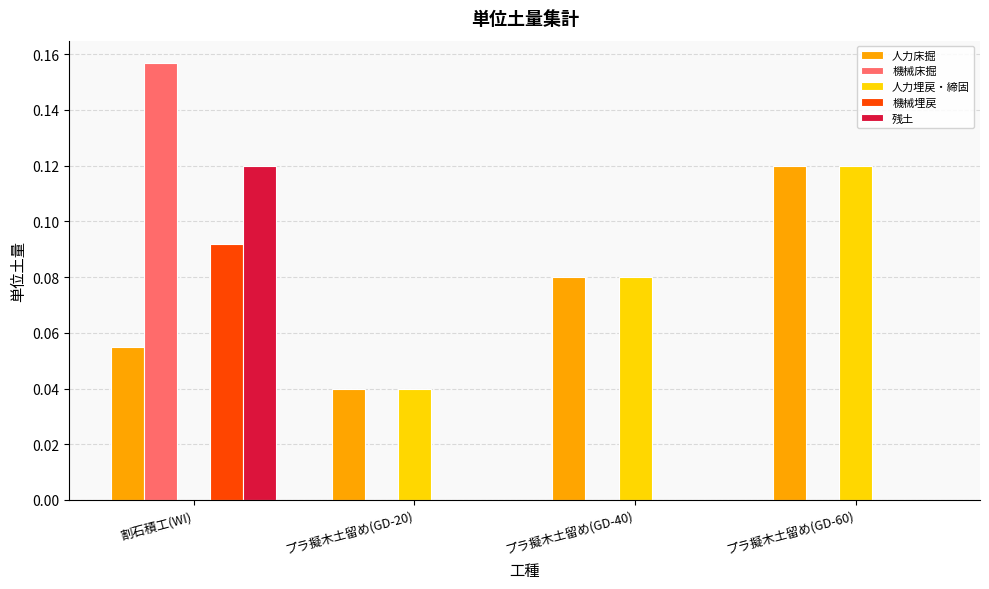

Which series changed the most between 割石積工(WI) and プラ擬木土留め(GD-20)?

機械床掘